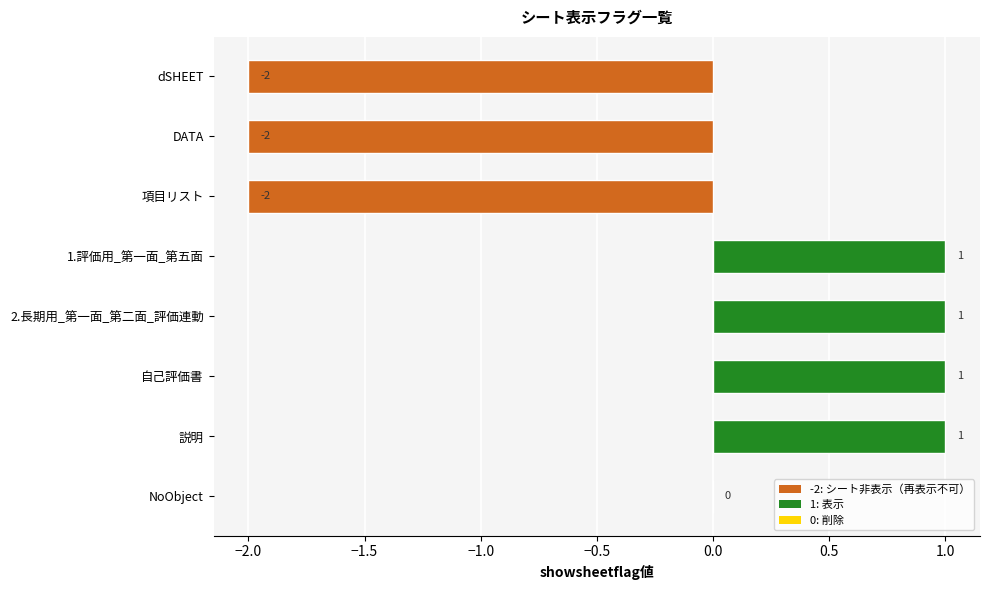

Count the number of data series in this chart.

1